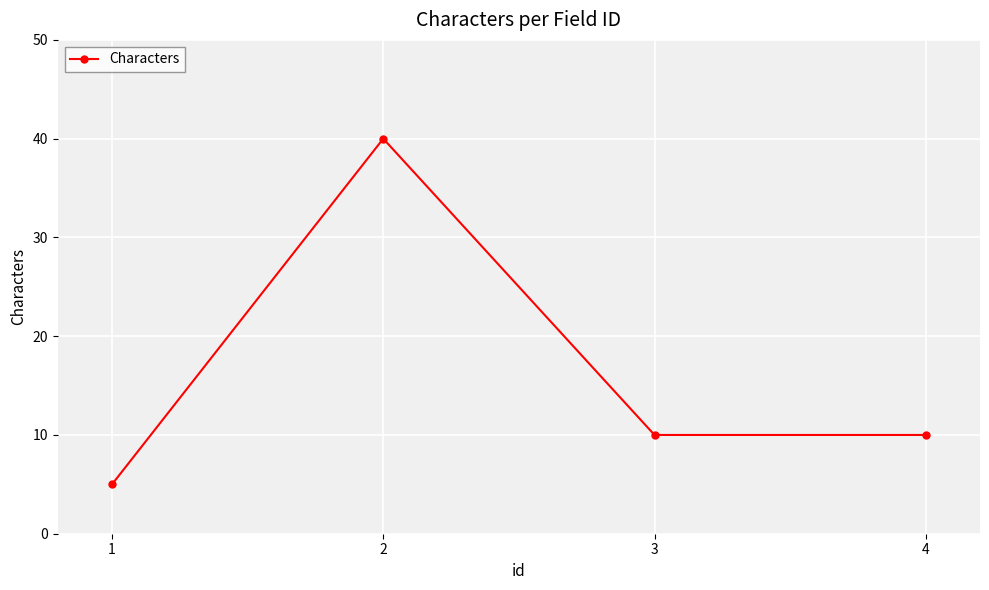

Reading right to left, list all the values displayed in this chart.

4=10	3=10	2=40	1=5